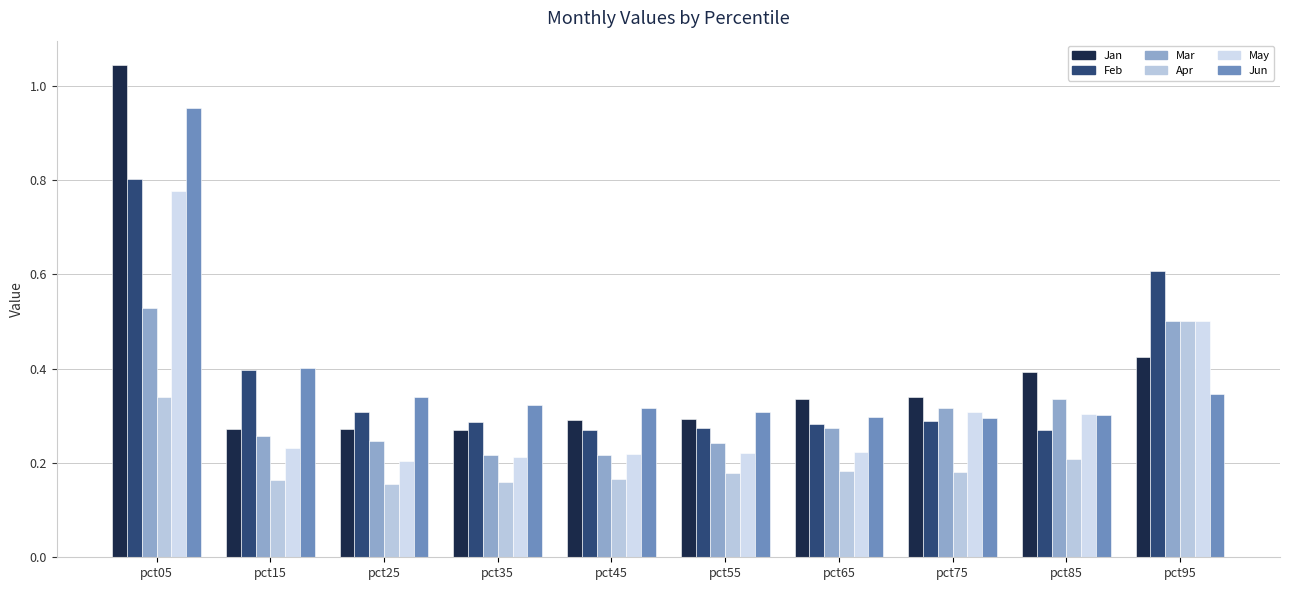

How many series are shown in this chart?

6